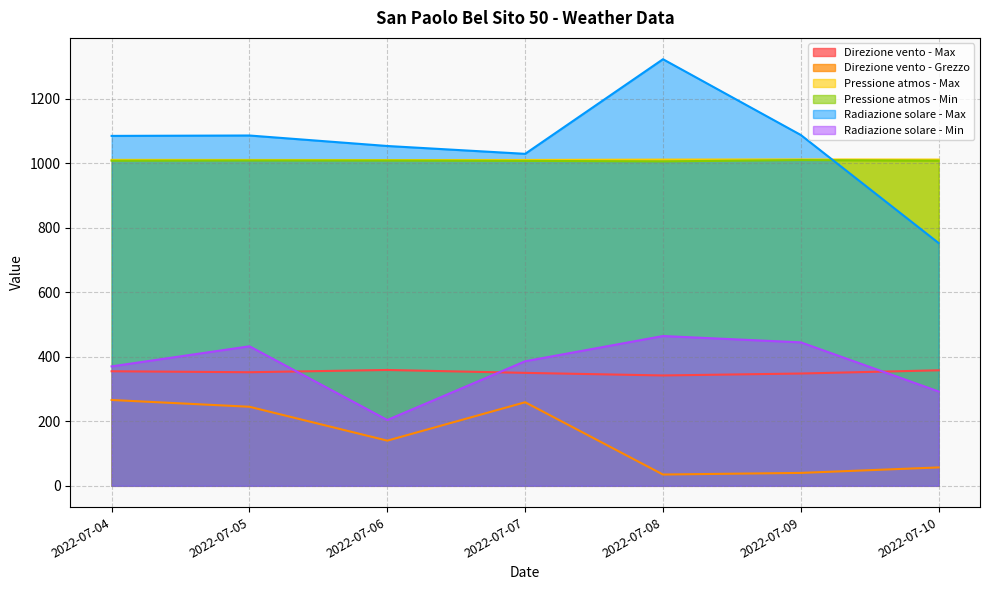

What are all the series names shown in the legend?

Direzione vento - Max, Direzione vento - Grezzo, Pressione atmos - Max, Pressione atmos - Min, Radiazione solare - Max, Radiazione solare - Min